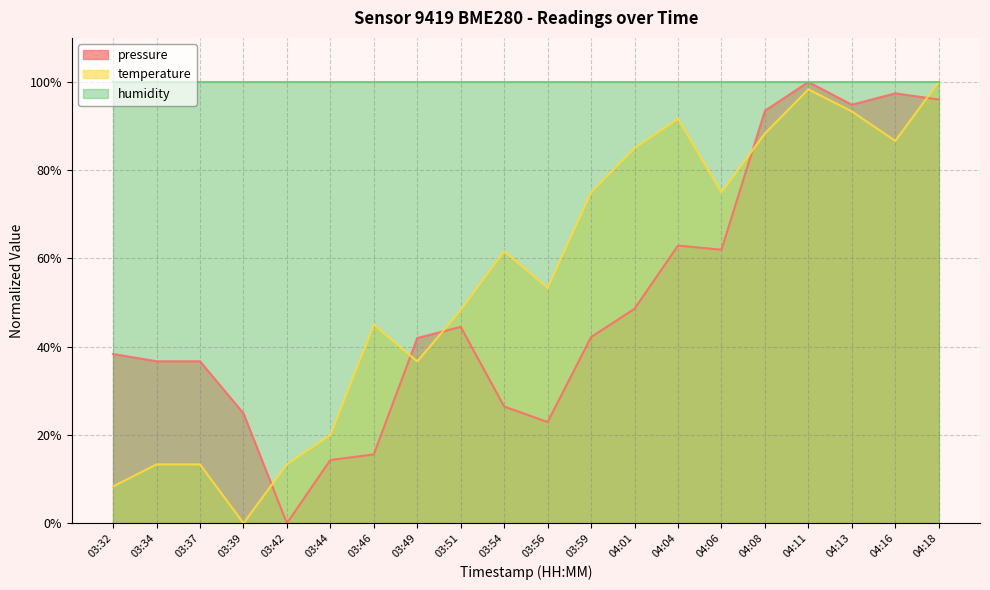

How many positive values does the temperature series have?

19